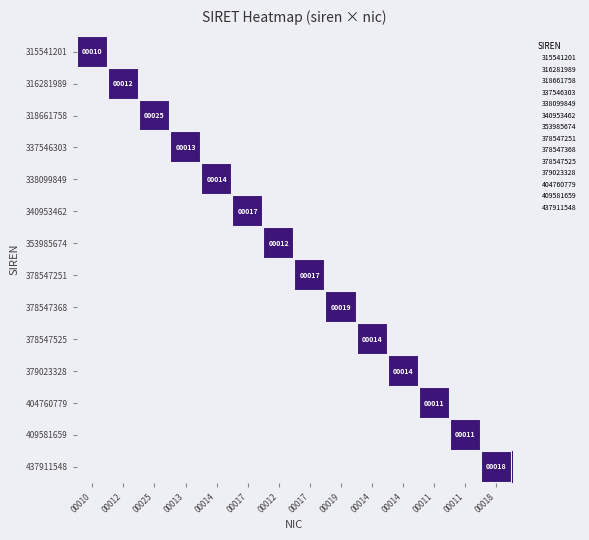

At how many categories does at least one series exceed 21?

14